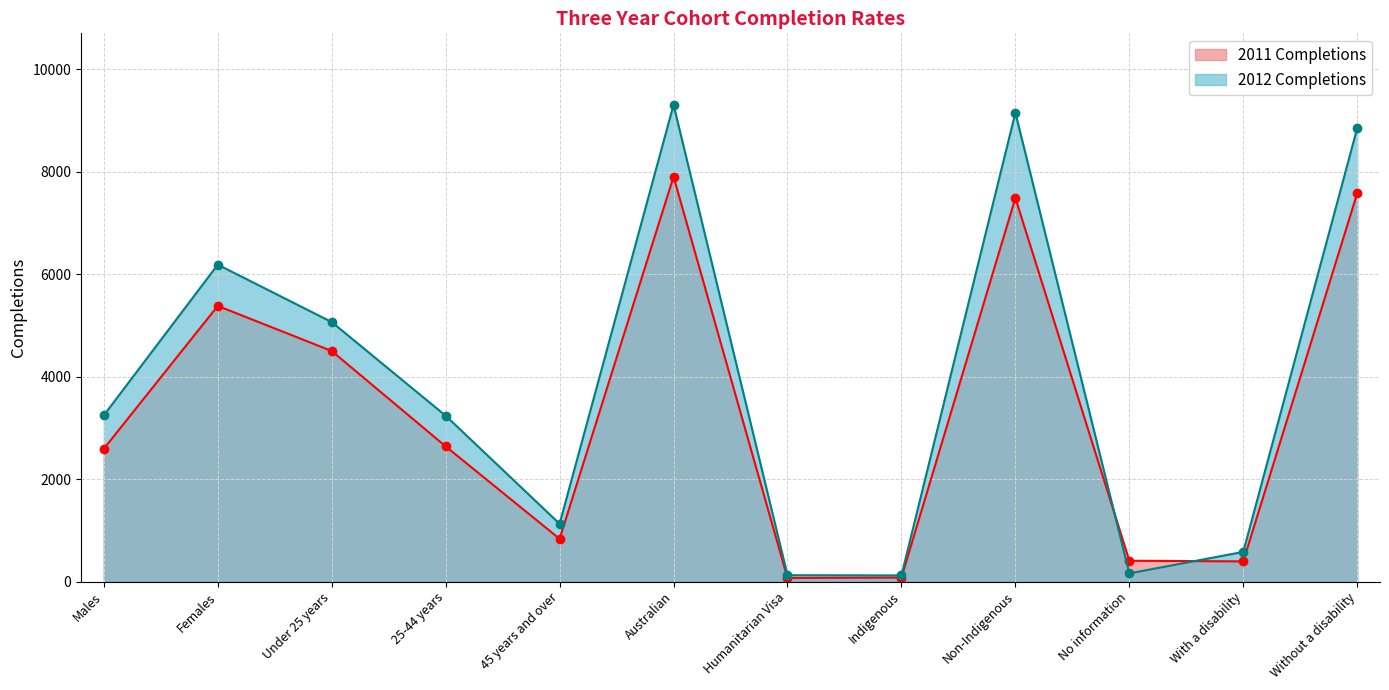

How many interior local peaks does the 2011 Completions series have?

3